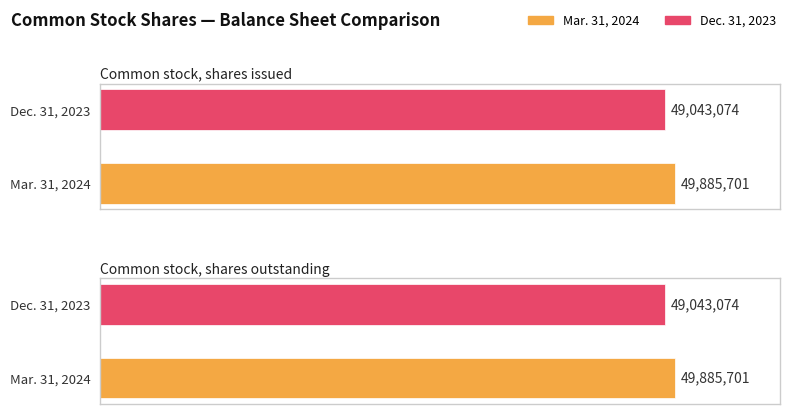

How many groups of bars are there?

2